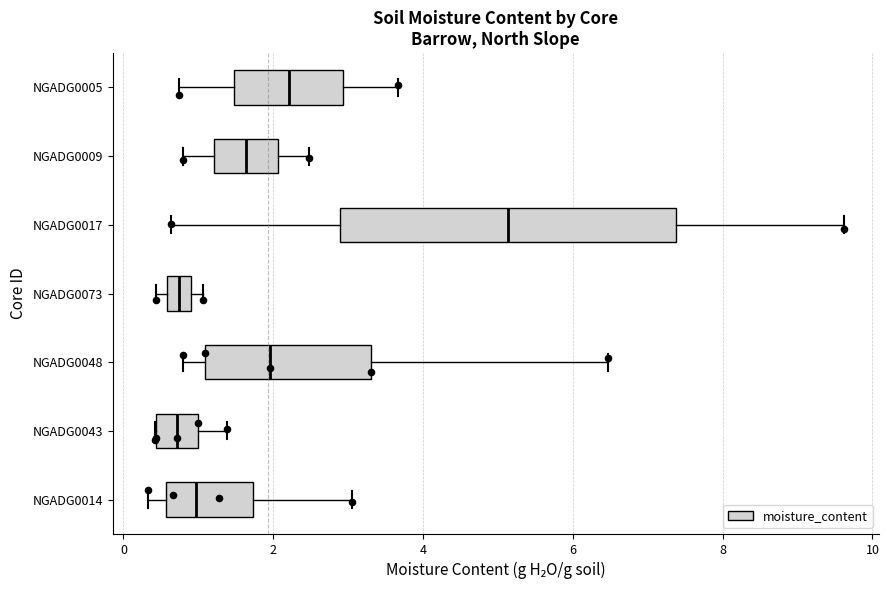

Reading bottom to top, read every box against the x-axis: the position of its median line, the range the box covers, and the ends of its whiskers. The values are not printed on the chart, so give them approximately, as read against the axis.

NGADG0014: median 1.0, box 0.6 to 1.8, whiskers 0.4 to 3.0
NGADG0043: median 0.8, box 0.4 to 1.0, whiskers 0.4 to 1.4
NGADG0048: median 2.0, box 1.0 to 3.4, whiskers 0.8 to 6.4
NGADG0073: median 0.8, box 0.6 to 1.0, whiskers 0.4 to 1.0 (just right of the box's right edge)
NGADG0017: median 5.2, box 2.8 to 7.4, whiskers 0.6 to 9.6
NGADG0009: median 1.6, box 1.2 to 2.0, whiskers 0.8 to 2.4
NGADG0005: median 2.2, box 1.4 to 3.0, whiskers 0.8 to 3.6